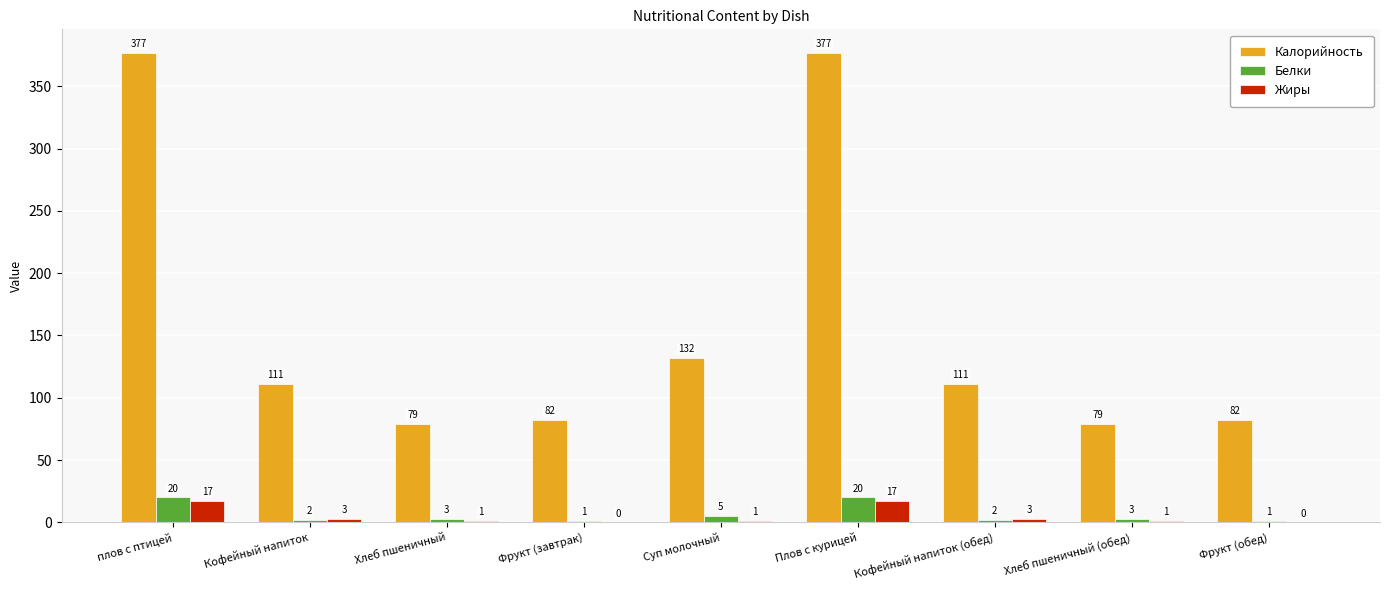

What is the maximum value shown in the chart?

377